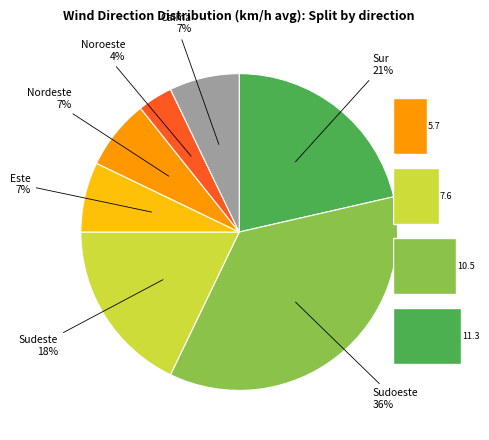

How many segments does this pie chart have?

7